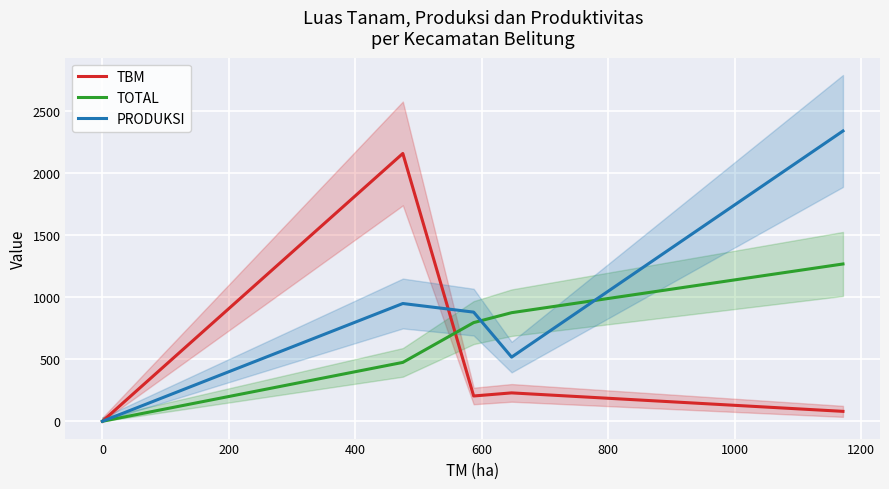

Count the number of categories in the chart.

5